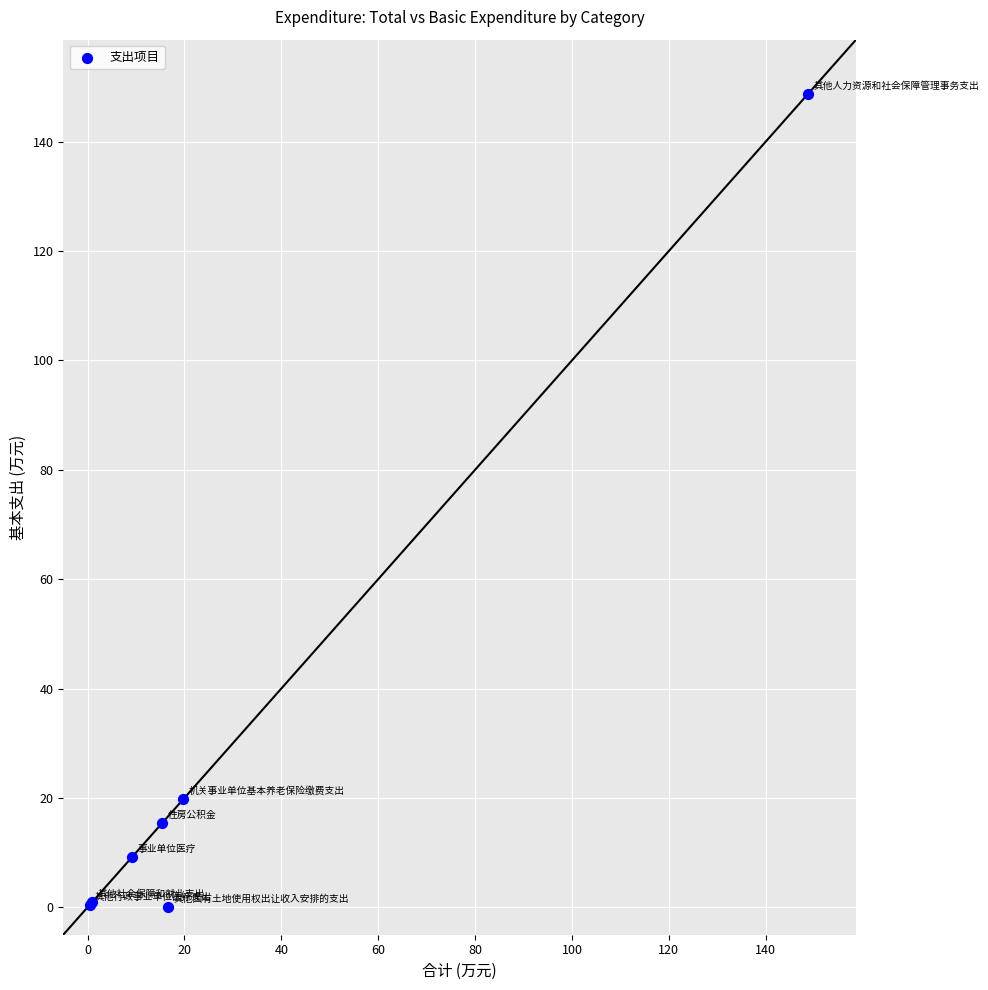

What Y value in the scatter plot is closest to 74?

19.7